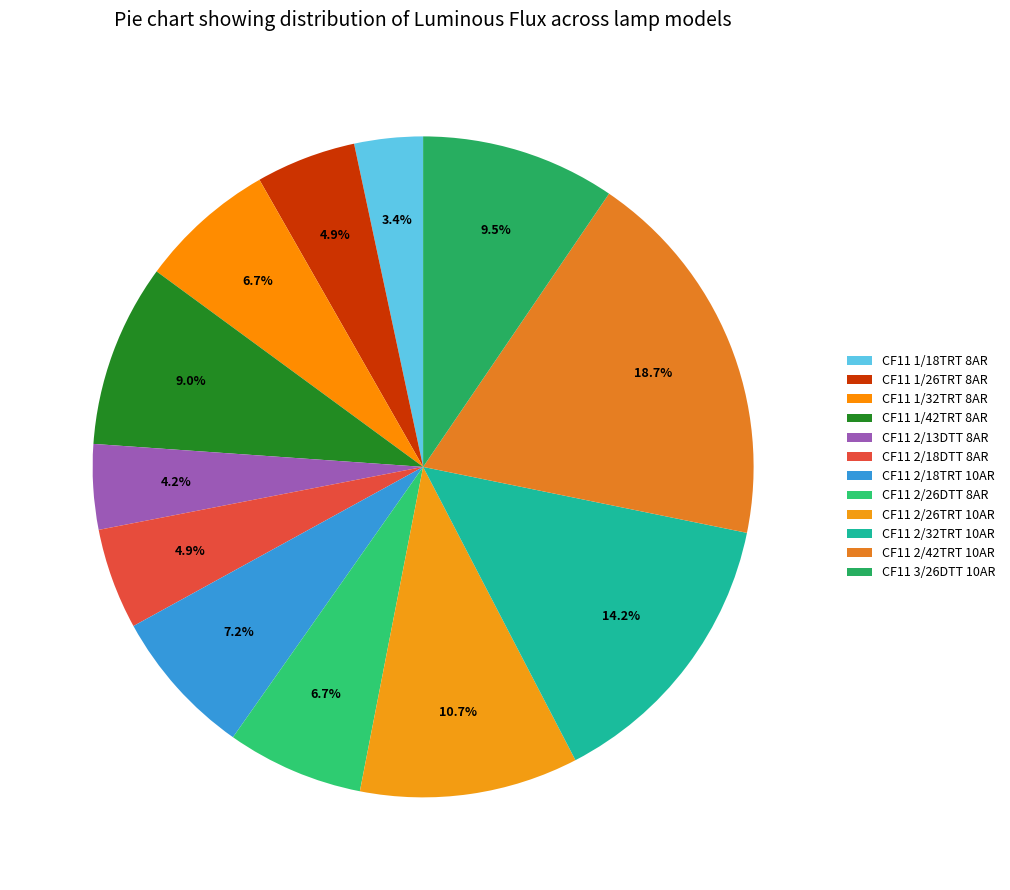

Does CF11 2/26DTT 8AR represent more than half of the total?

No